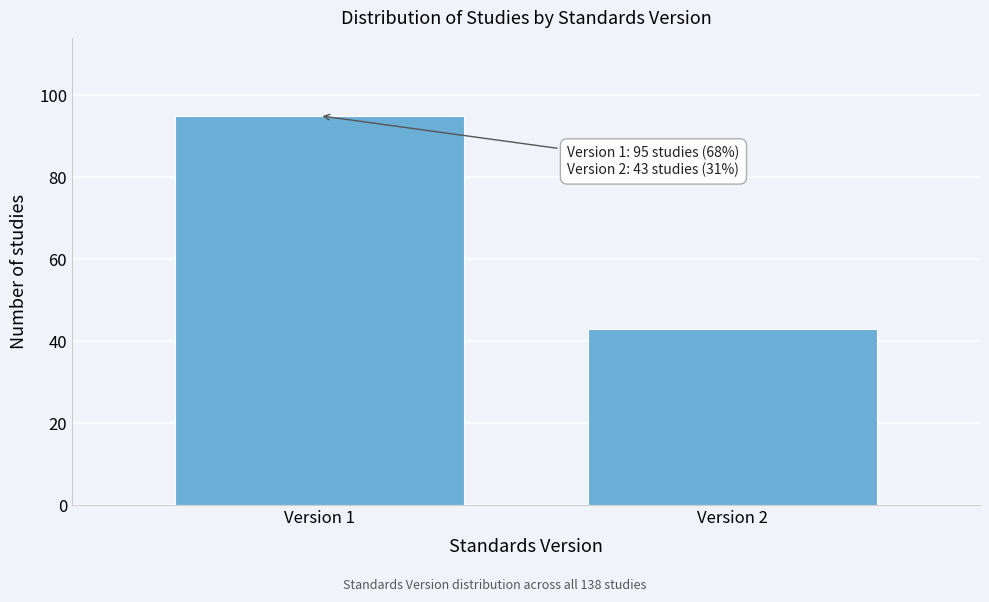

Reading left to right, extract all data points from this chart.

Version 1=95	Version 2=43